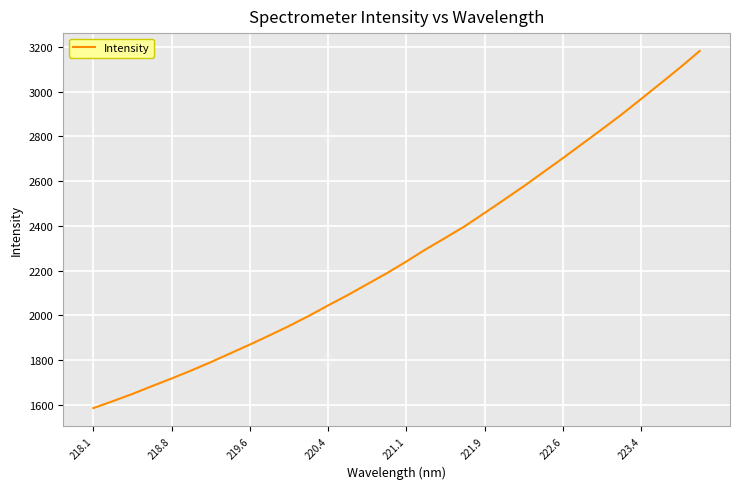

What is the greatest value displayed?

3181.4